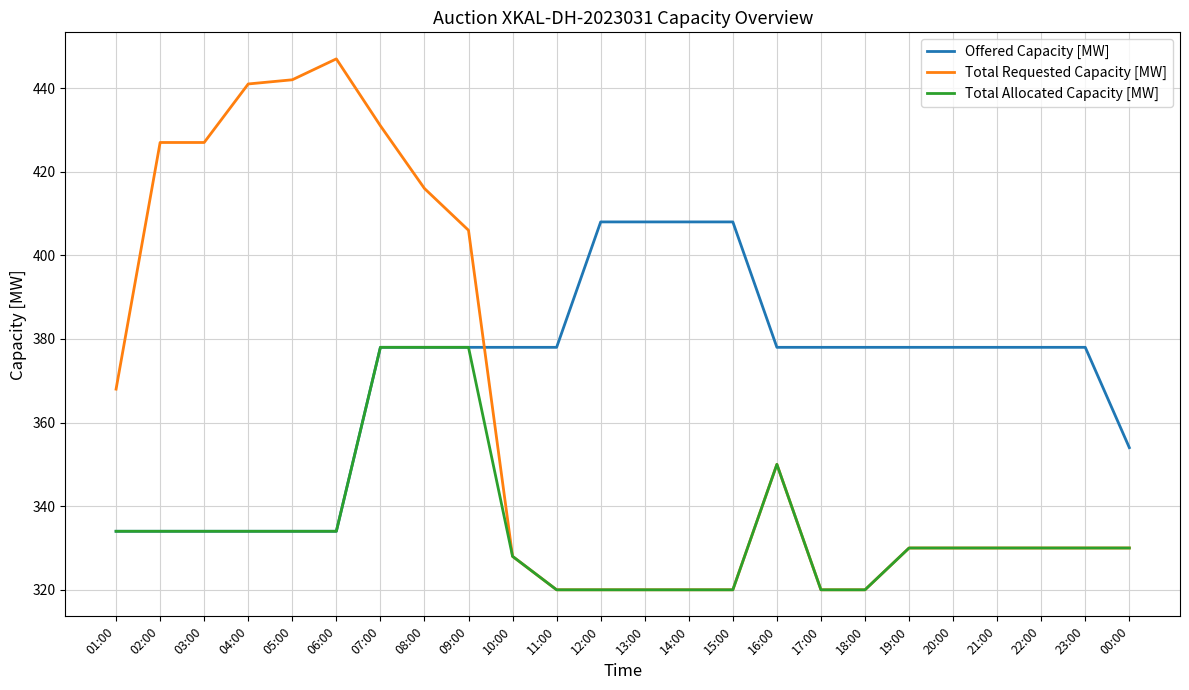

Is this an area chart (filled region under the line)?

No